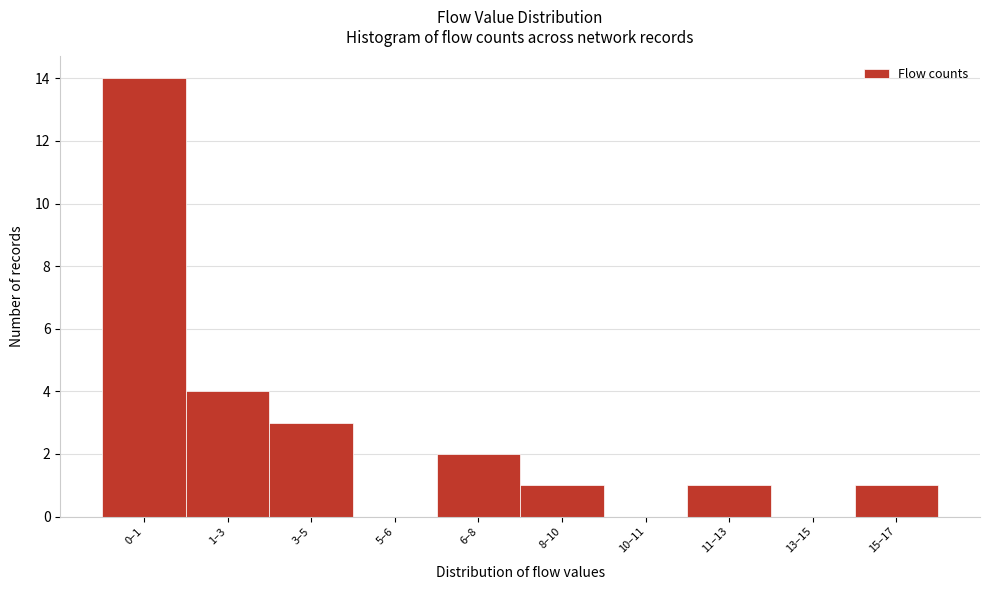

Reading right to left, extract all data points from this chart.

15–17=1	13–15=0	11–13=1	10–11=0	8–10=1	6–8=2	5–6=0	3–5=3	1–3=4	0–1=14